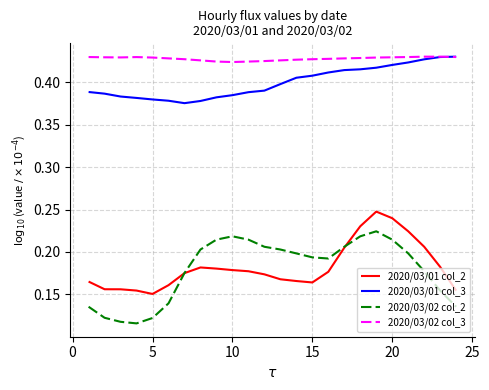

True or false: 2020/03/01 col_3 and 2020/03/01 col_2 cross at least once.

False